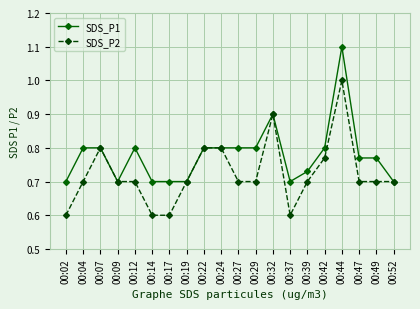

How many SDS_P1 values are between 0 and 1?

19